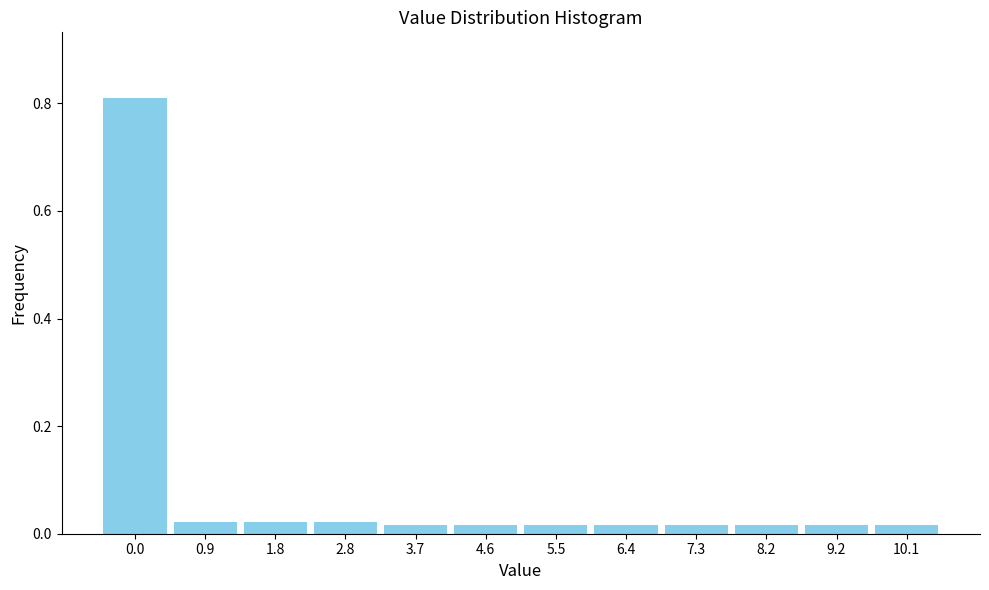

What is the sum of all values?

1.0